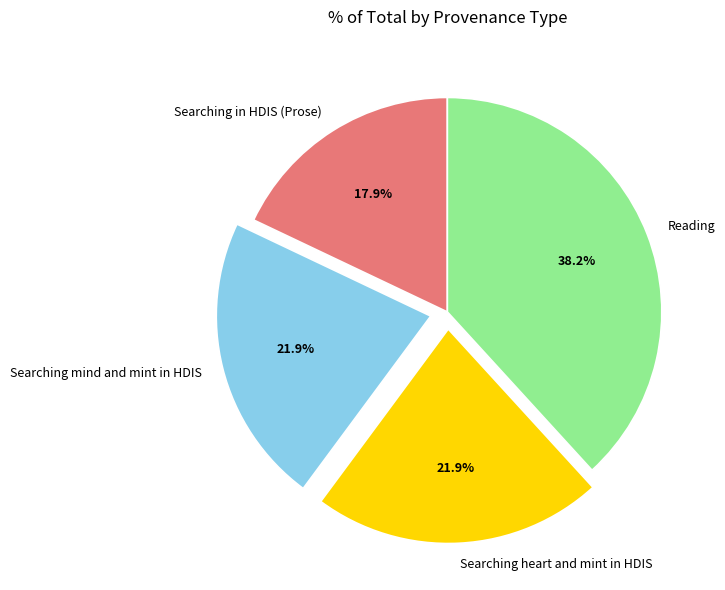

Does any single category account for the majority?

No